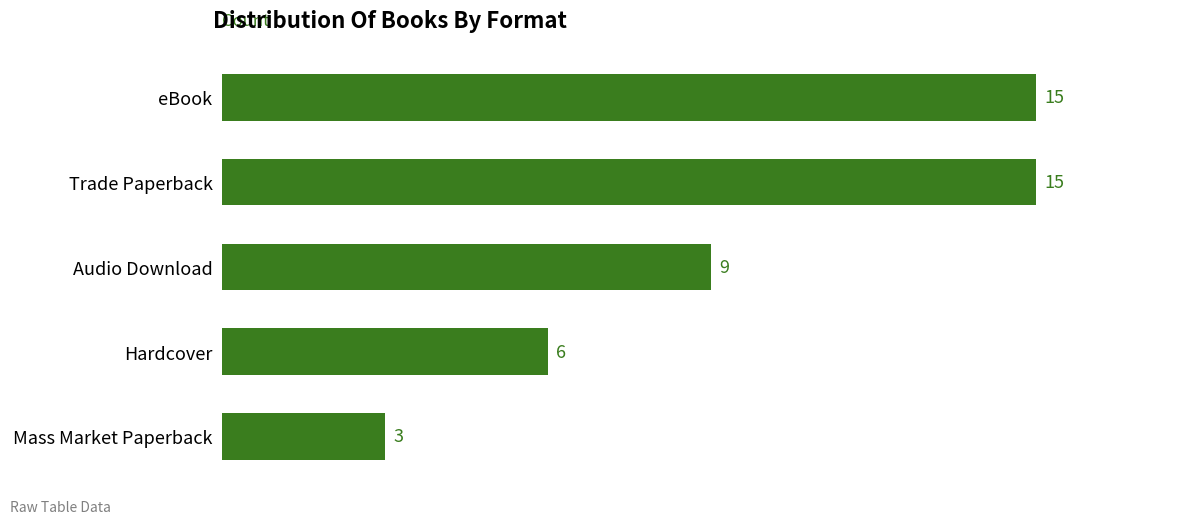

Which label corresponds to the smallest value in the chart?

Mass Market Paperback